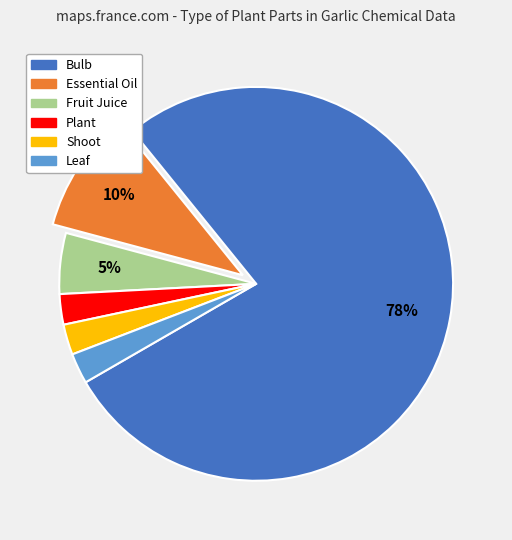

To the nearest percent, what is the difference between the Fruit Juice and Essential Oil slice percentages?

5%